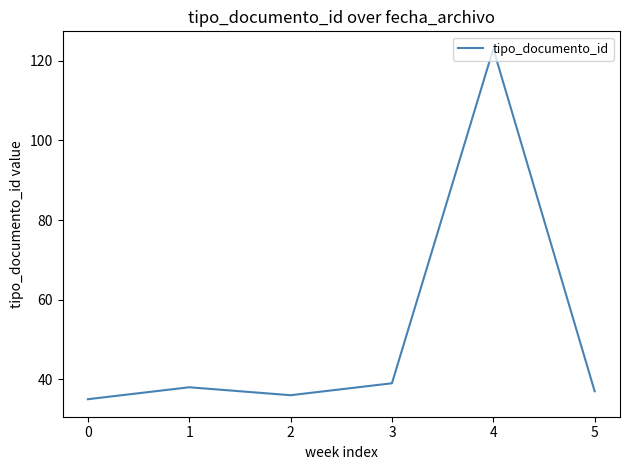

What is the average value?

51